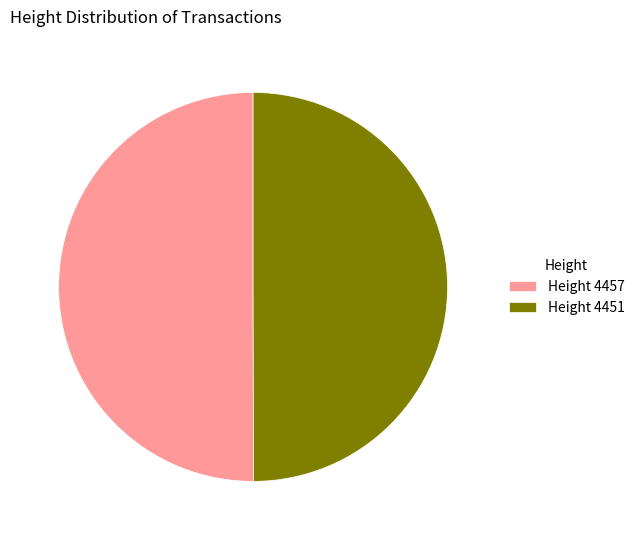

Is the sum of Height 4451 and Height 4457 greater than half?

Yes